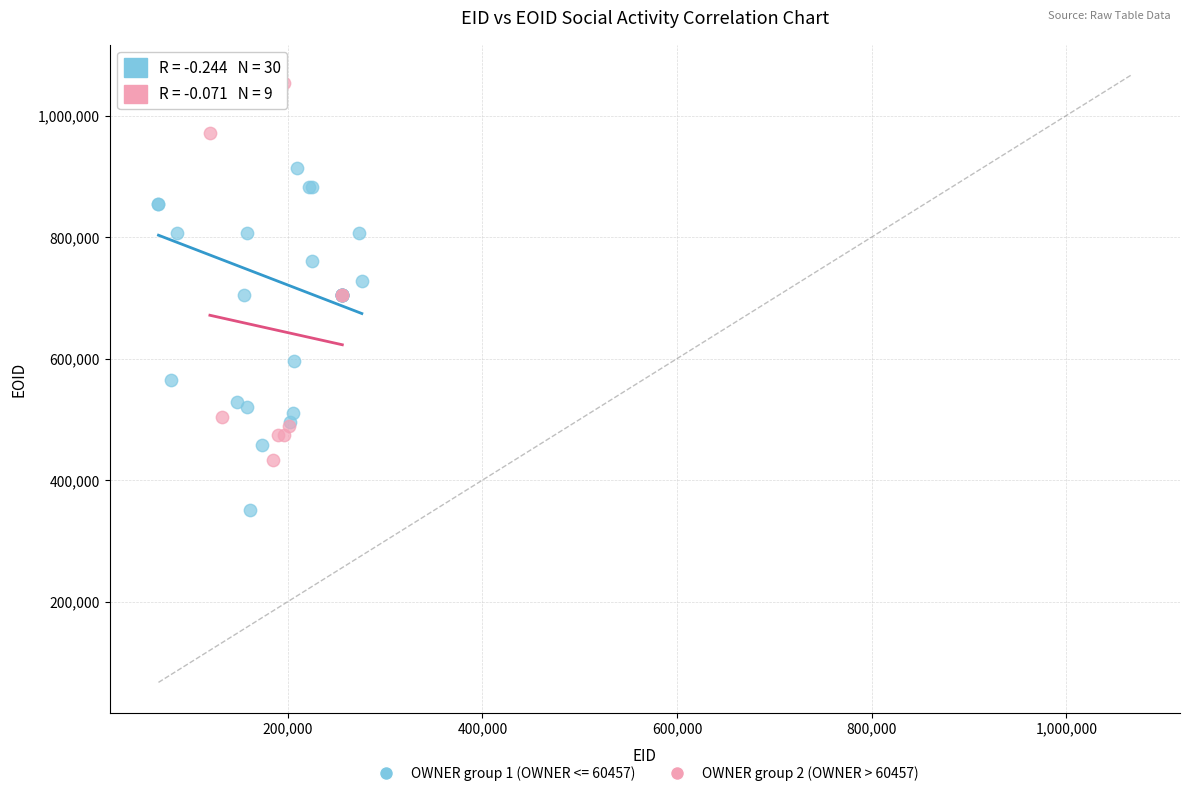

Which series reaches the minimum Y coordinate?

OWNER group 1 (OWNER <= 60457)